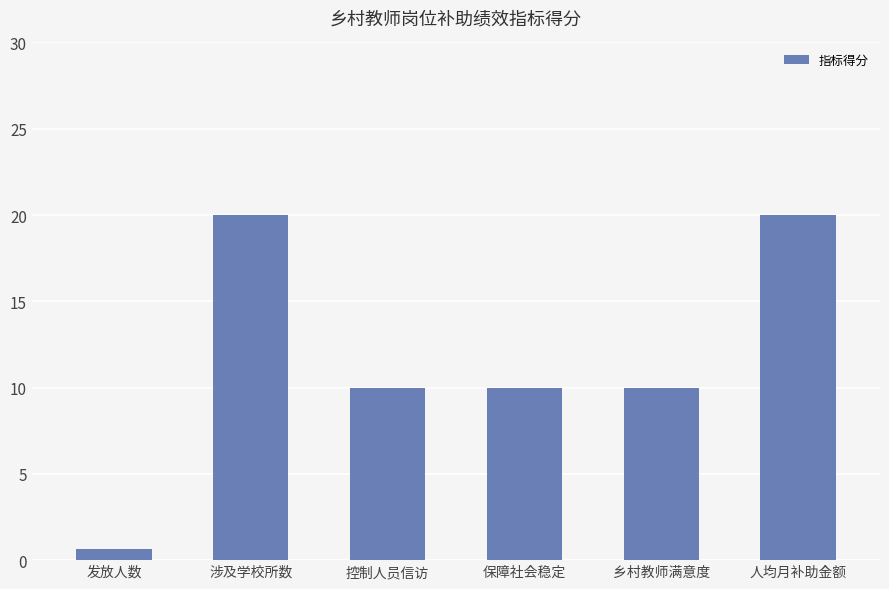

How many values are between 10 and 20?

5